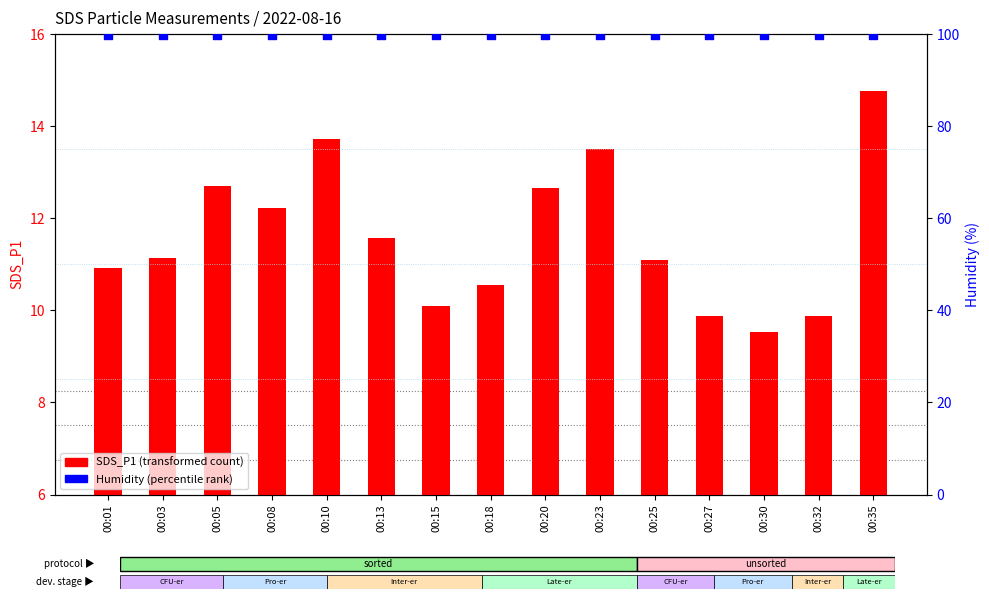

Is the value of SDS_P1 (transformed count) at 00:18 greater than the value of Humidity % (percentile rank) at 00:32?

No